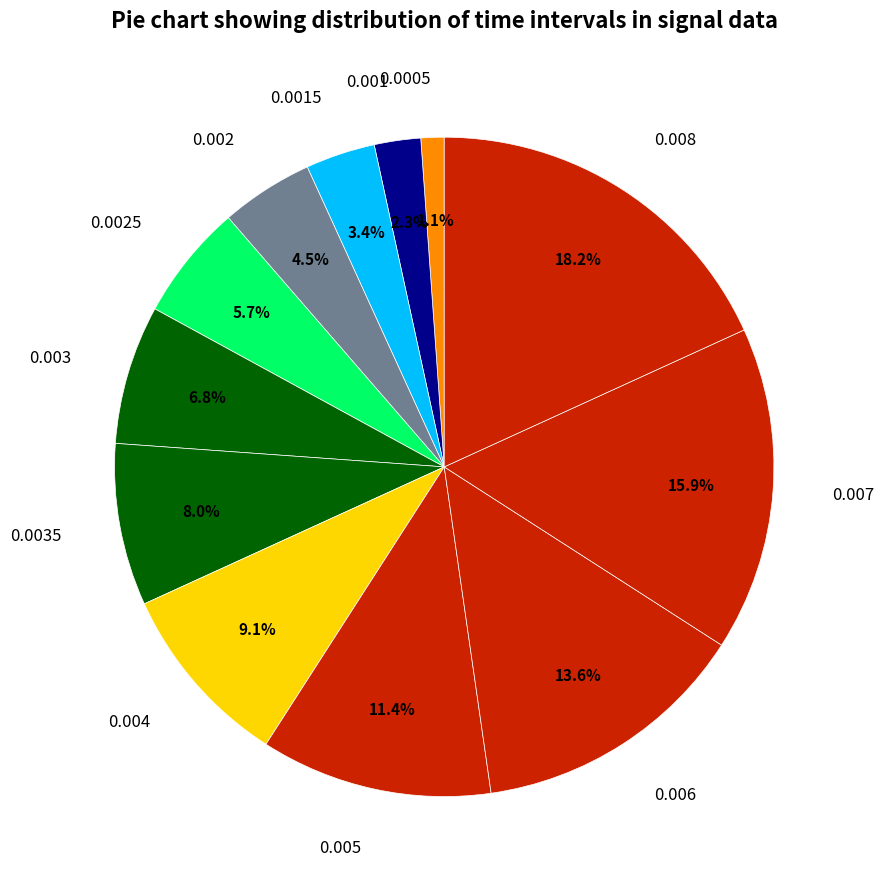

To the nearest percent, what portion does 0.005 represent?

11%